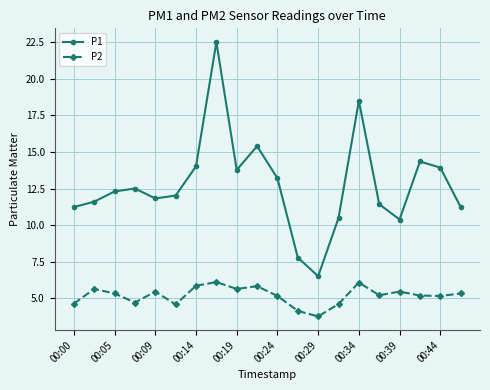

What is the average value of the P1 series?

12.7